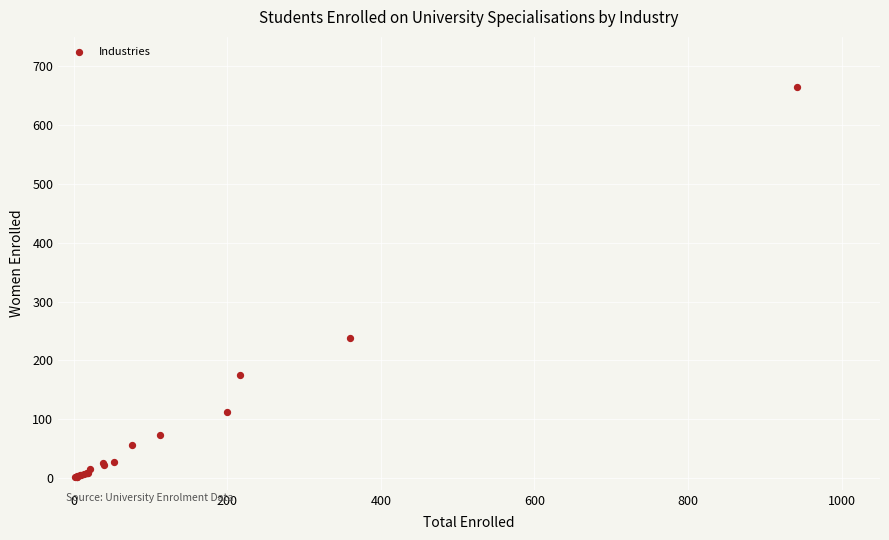

What Y value in the scatter plot is closest to 333?

238